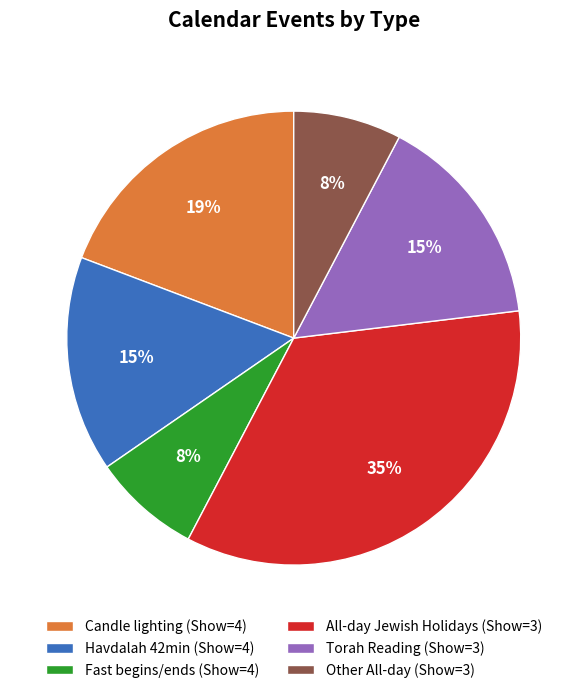

To the nearest percent, what is the difference between the largest and smallest slice percentages?

27%